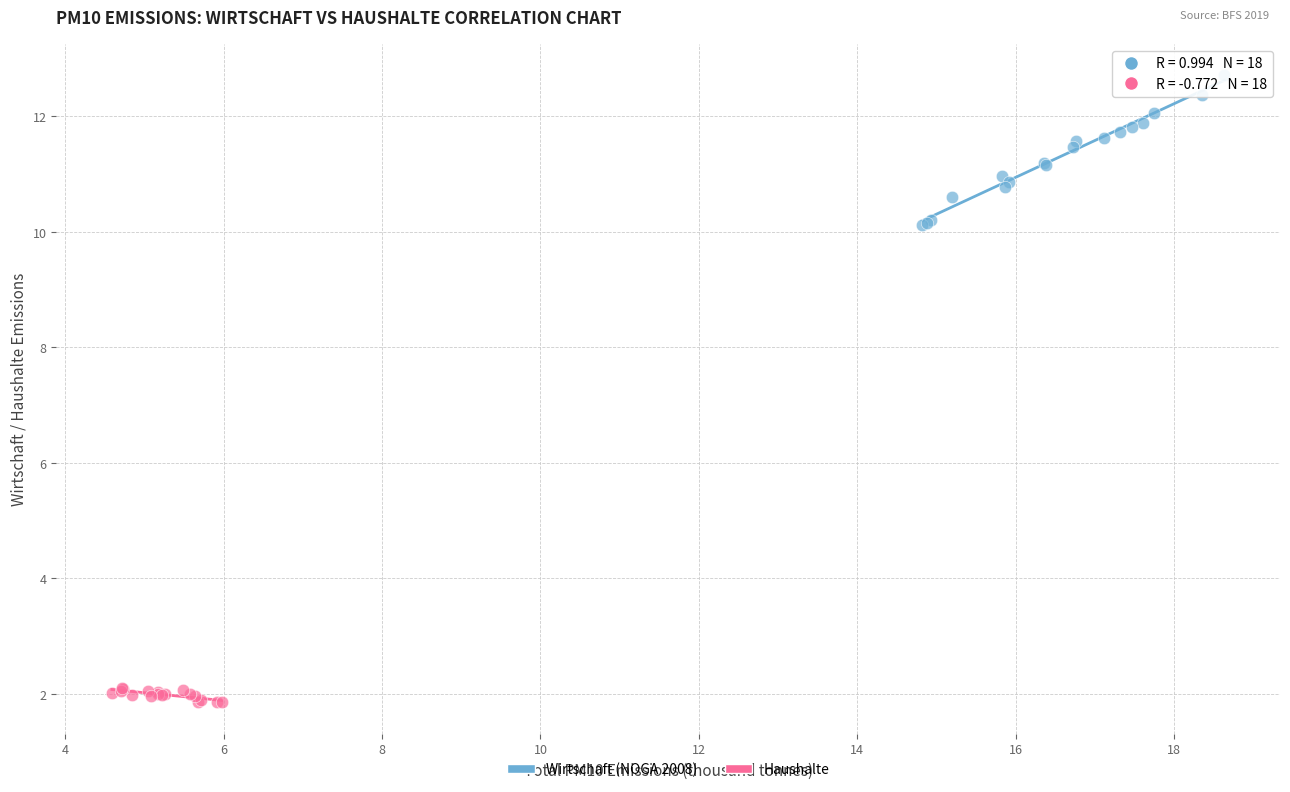

Which series has the largest Y range (max minus min)?

Wirtschaft (NOGA 2008)